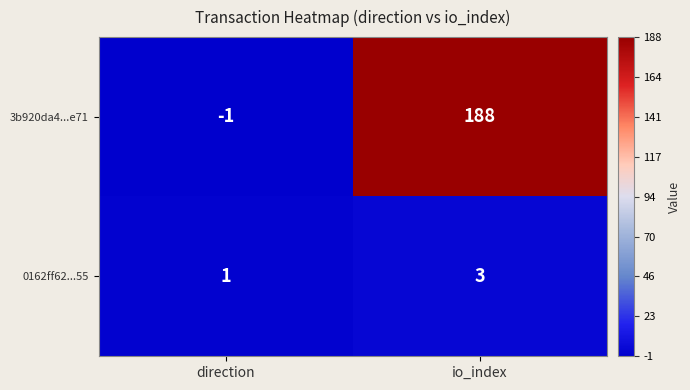

Reading left to right, transcribe all the data shown in this chart.

3b920da4...e71: direction=-1	io_index=188
0162ff62...55: direction=1	io_index=3